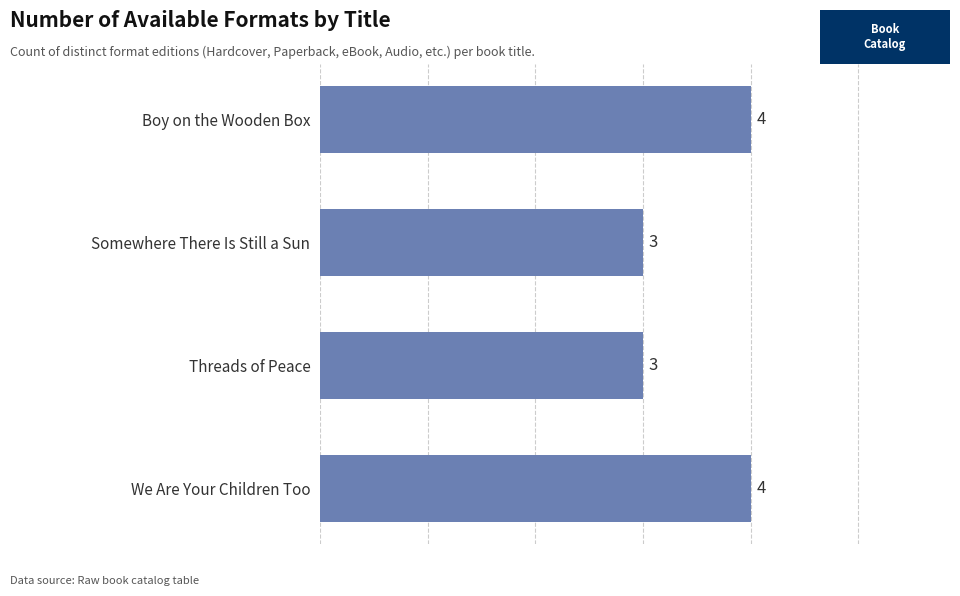

Reading bottom to top, list all the values displayed in this chart.

We Are Your Children Too=4	Threads of Peace=3	Somewhere There Is Still a Sun=3	Boy on the Wooden Box=4